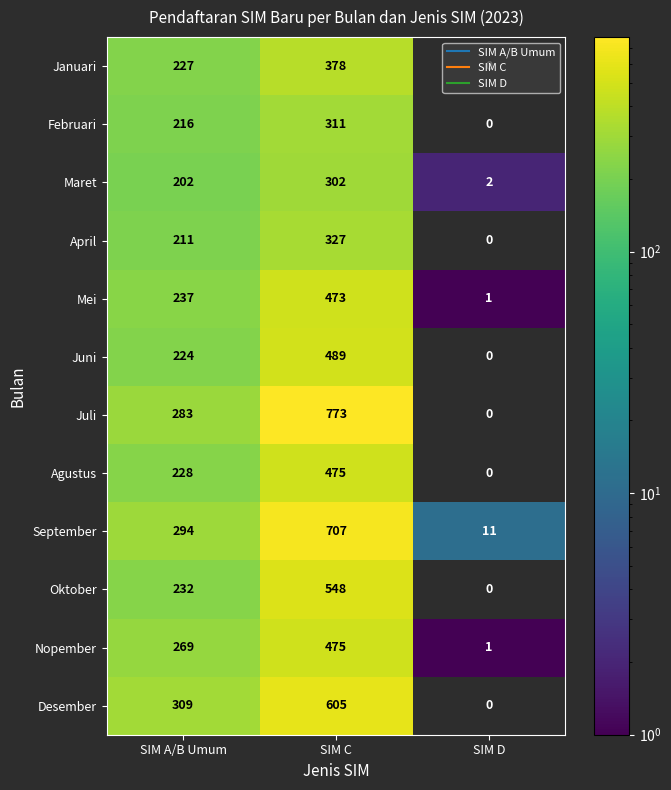

What is the highest value of the April series?

327